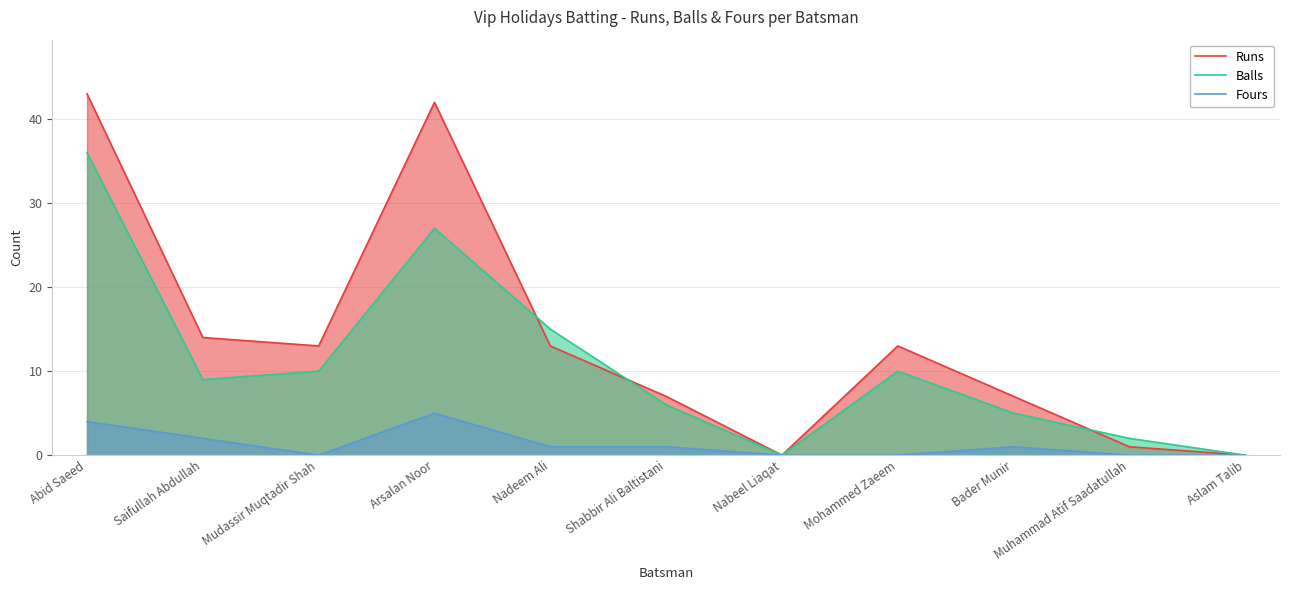

Which series changed the most between Abid Saeed and Shabbir Ali Baltistani?

Runs